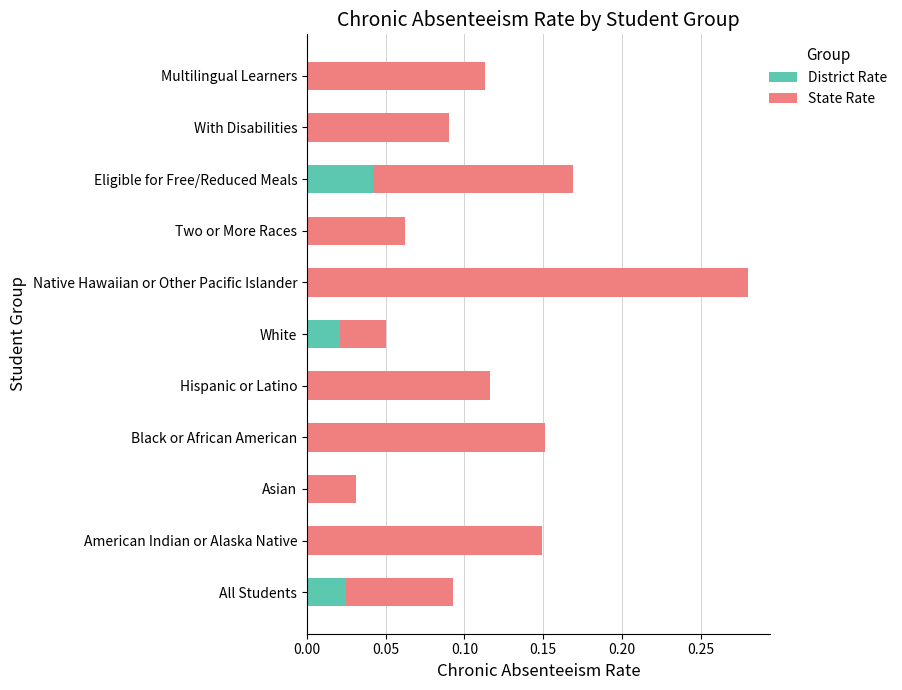

At which category is the sum across all series the highest?

Native Hawaiian or Other Pacific Islander